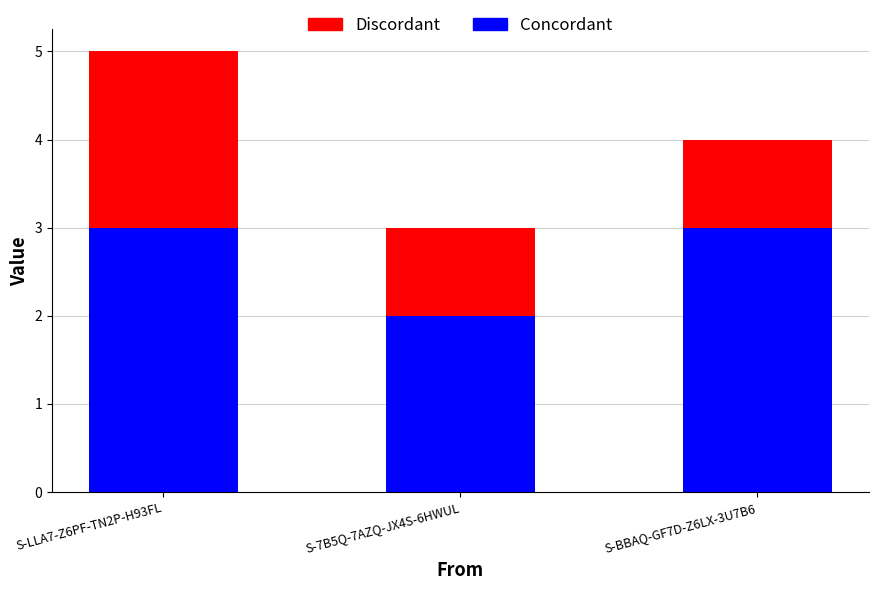

How many Concordant values are between 2 and 3?

3